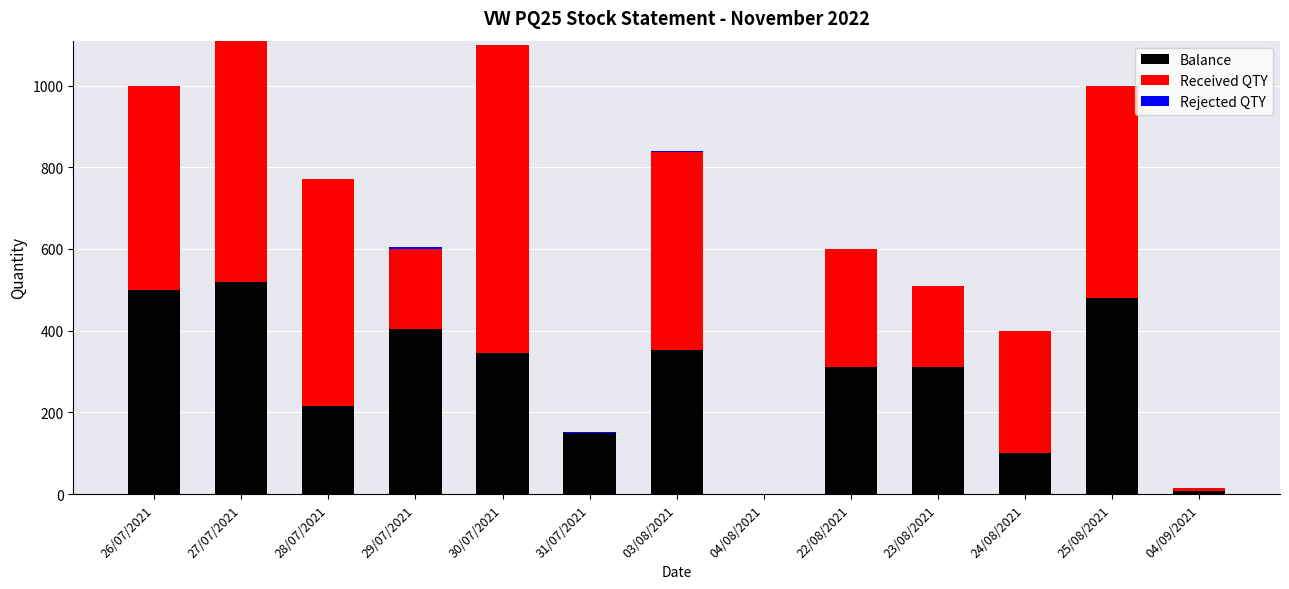

True or false: Balance has a value of 118 at 30/07/2021.

False